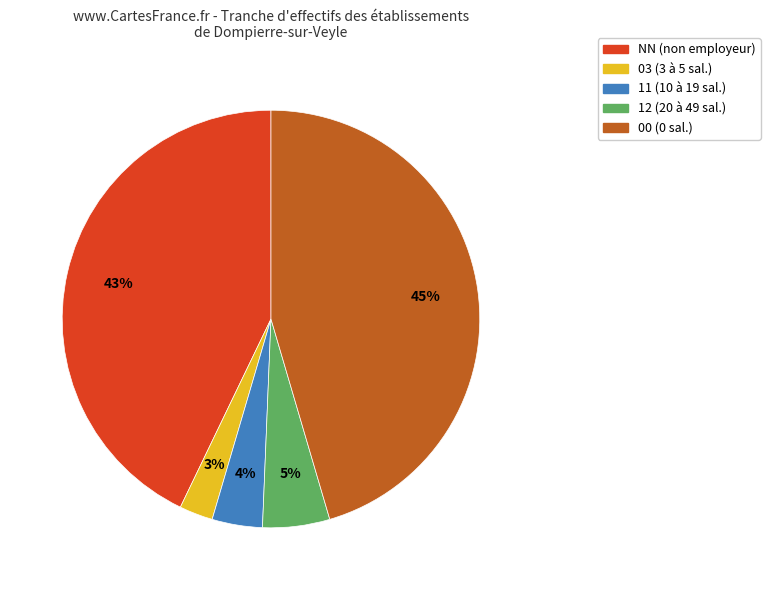

What percentage is the 11 slice, to the nearest percent?

4%